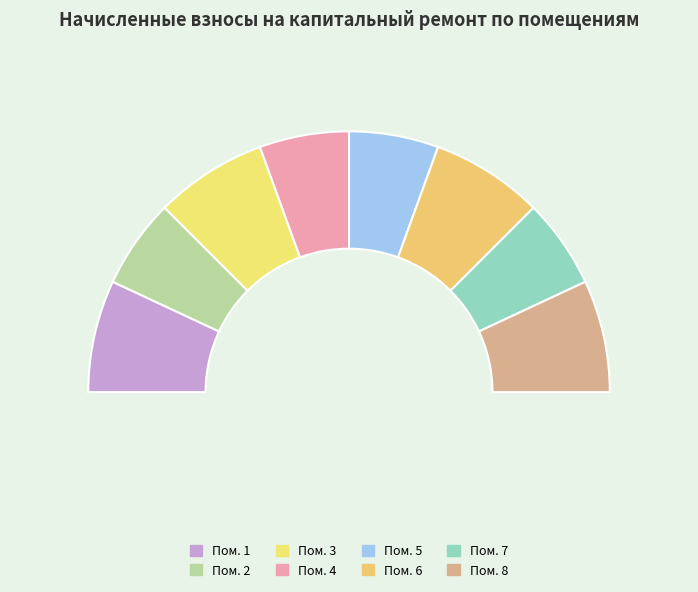

What is the ratio of the value at 7 to the value at 8?

0.8